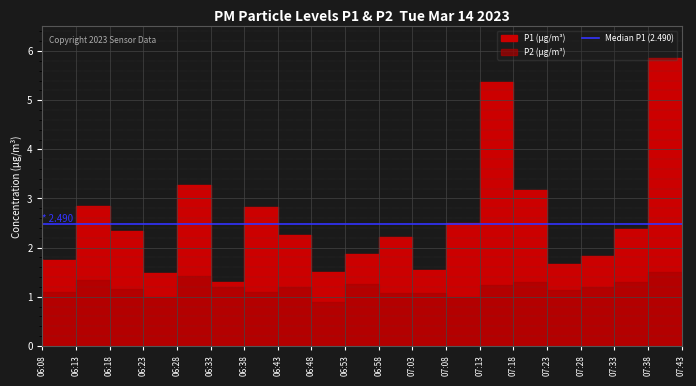

Between 07:08 and 07:18, which series saw the biggest shift?

P1